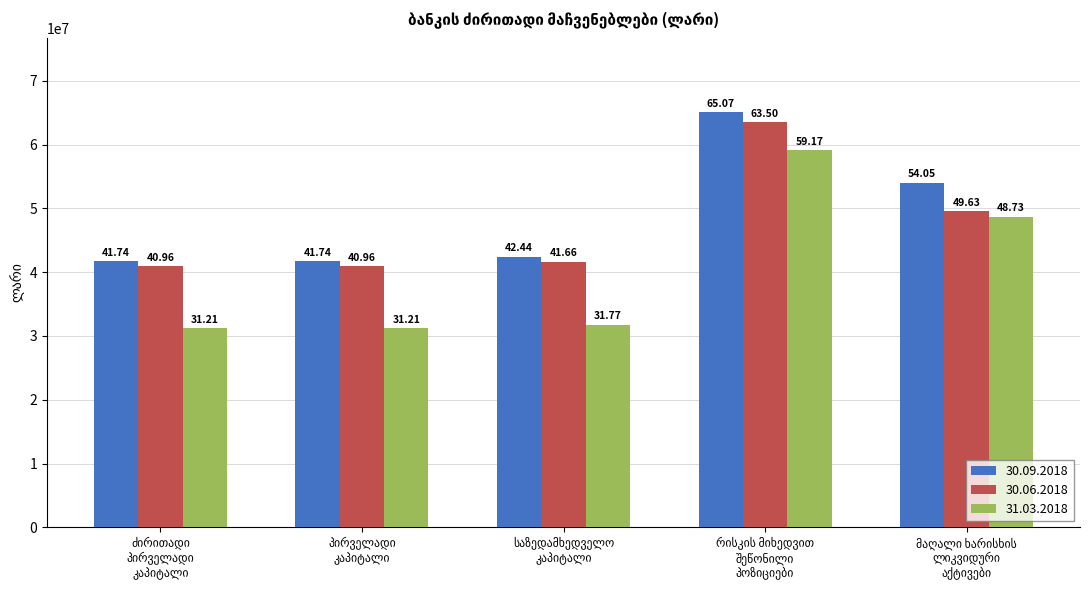

Which category has the highest value in the 30.06.2018 series?

რისკის მიხედვით
შეწონილი
პოზიციები